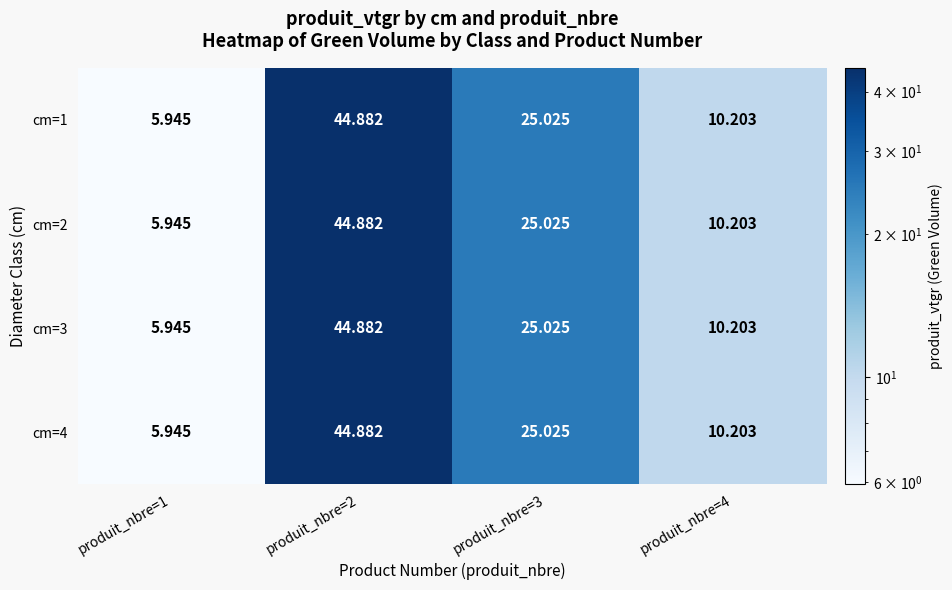

Is the value of cm=2 at produit_nbre=3 greater than the value of cm=4 at produit_nbre=4?

Yes